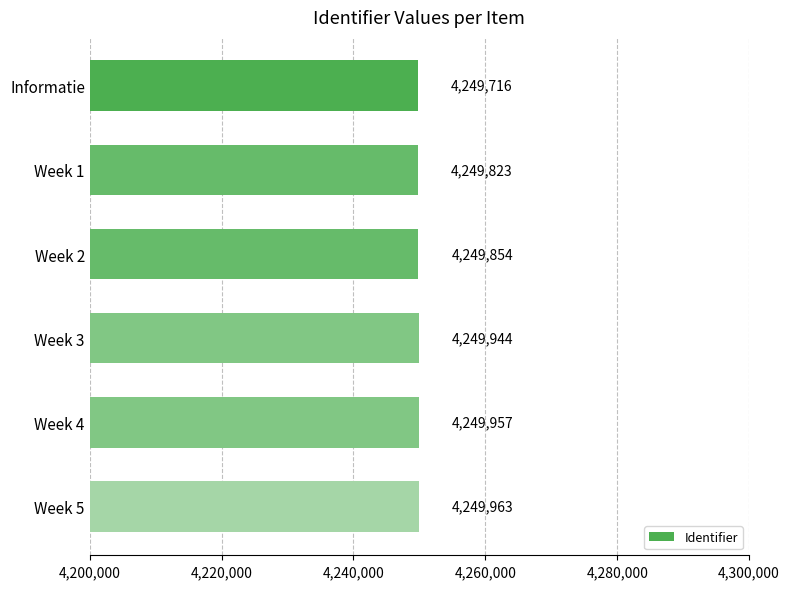

At which label is the value closest to 4249839?

Week 2